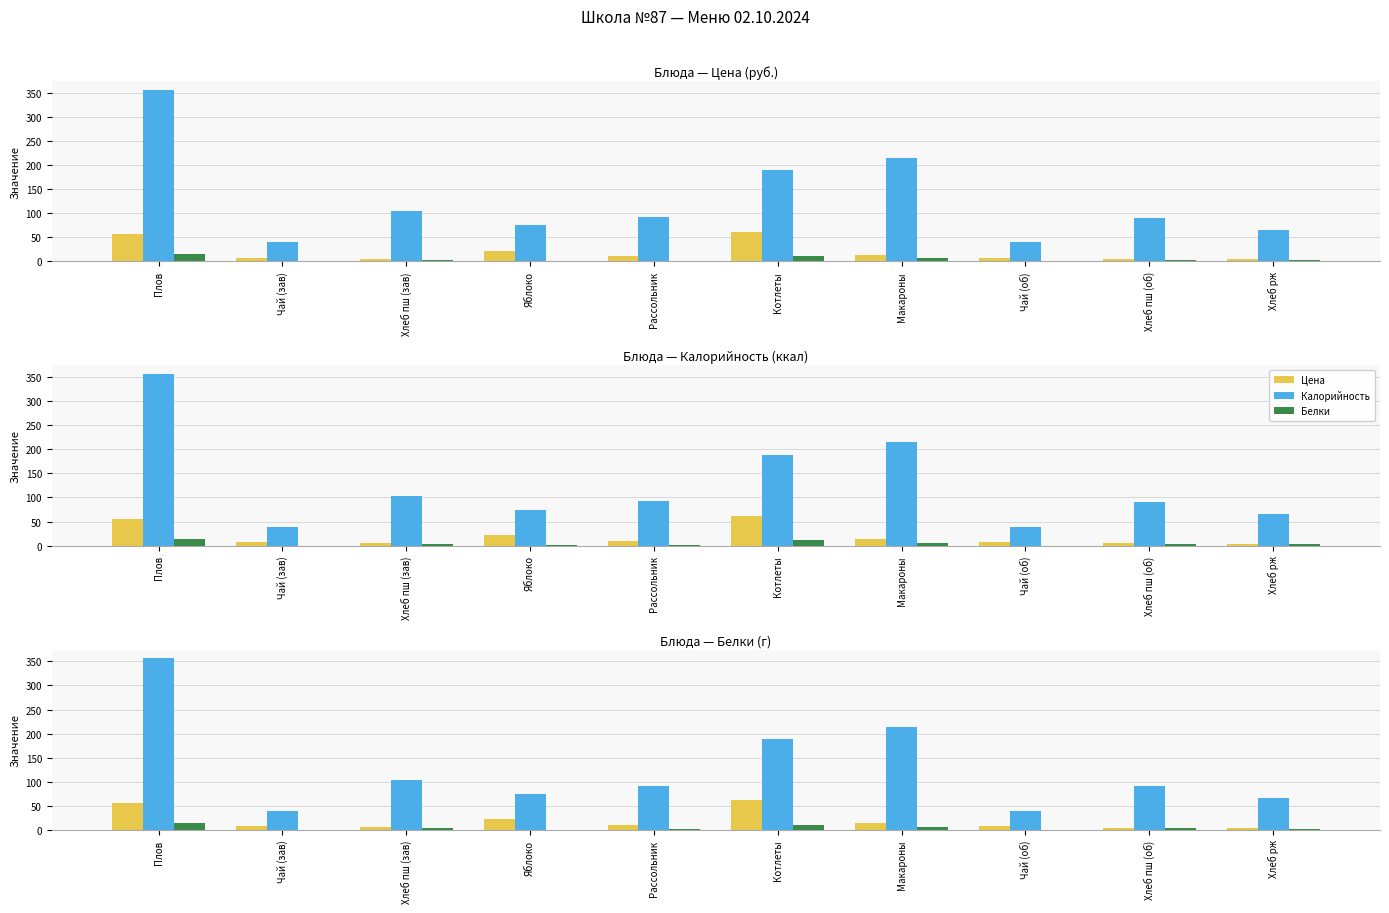

What position from the right is Чай (зав)?

9